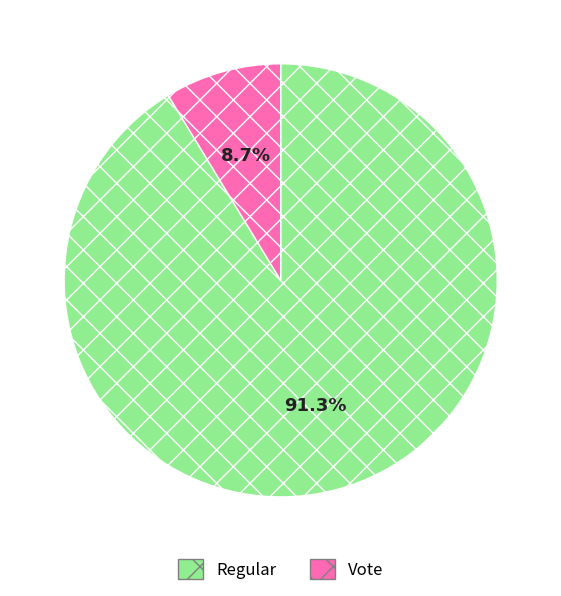

To the nearest percent, what is the difference between the Regular and Vote slice percentages?

83%